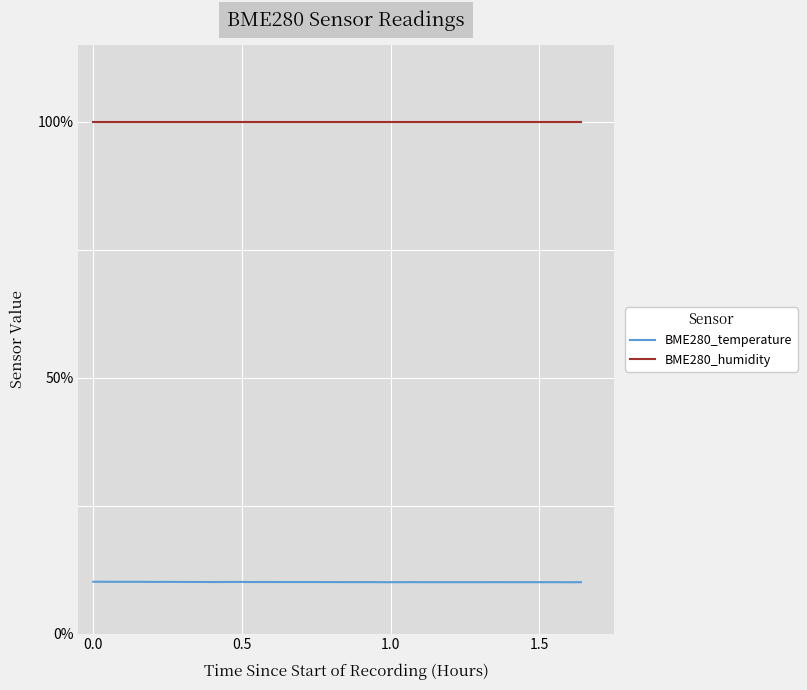

Which series has the largest total across all categories?

BME280_humidity